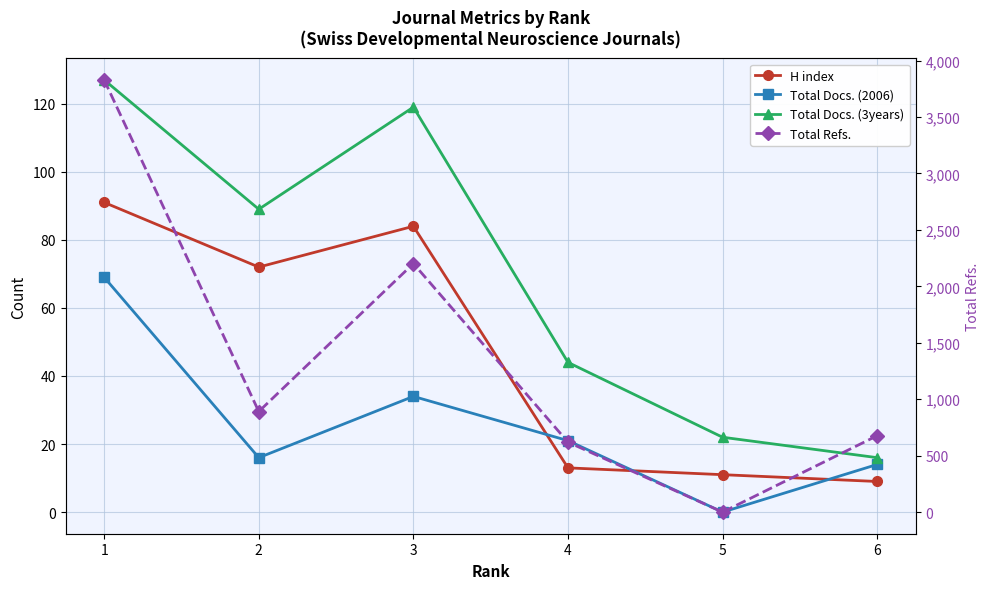

Rank the series at 6 from lowest to highest value.

H index, Total Docs. (2006), Total Docs. (3years), Total Refs.